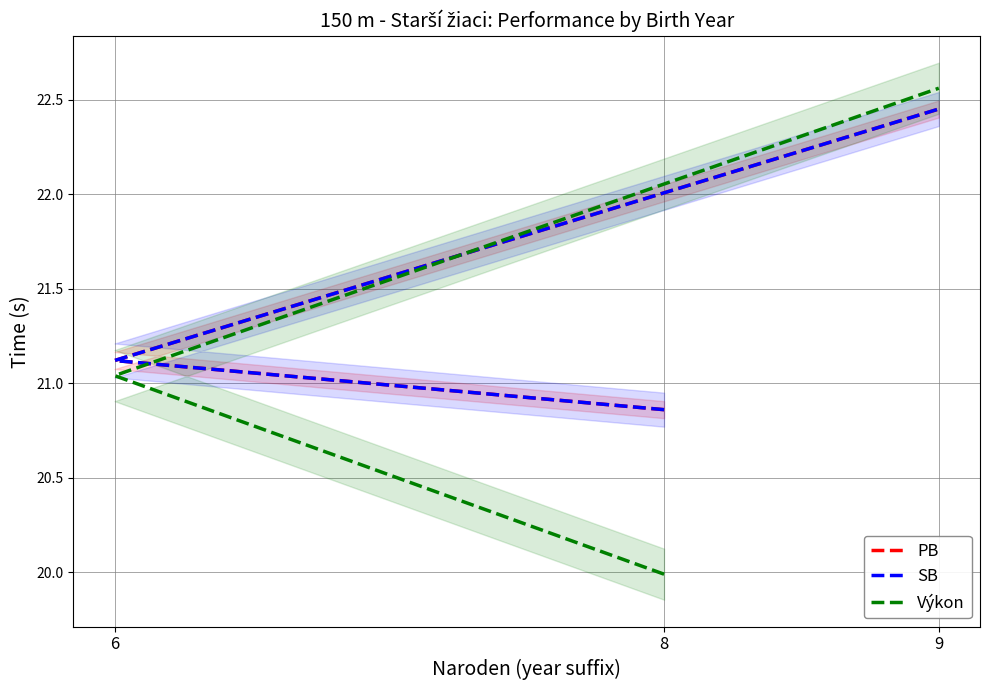

Which series changed the most between 8 and 9?

Výkon